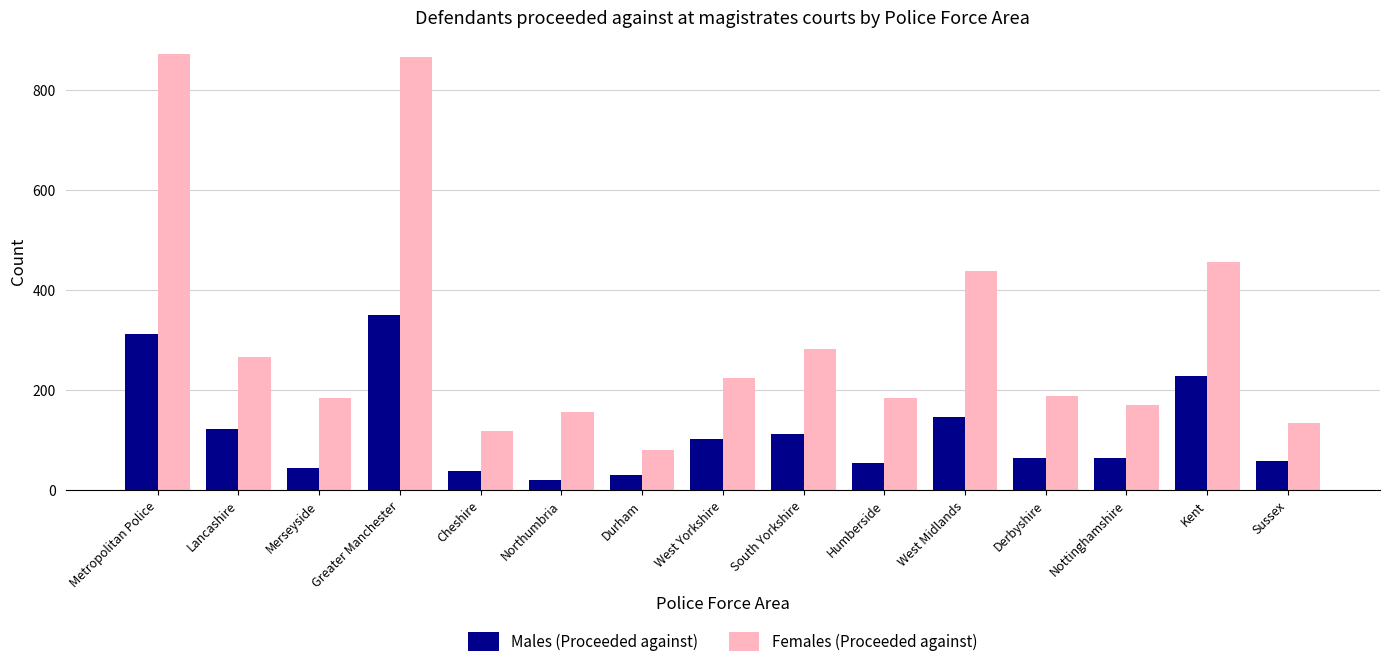

What position from the left is Humberside?

10